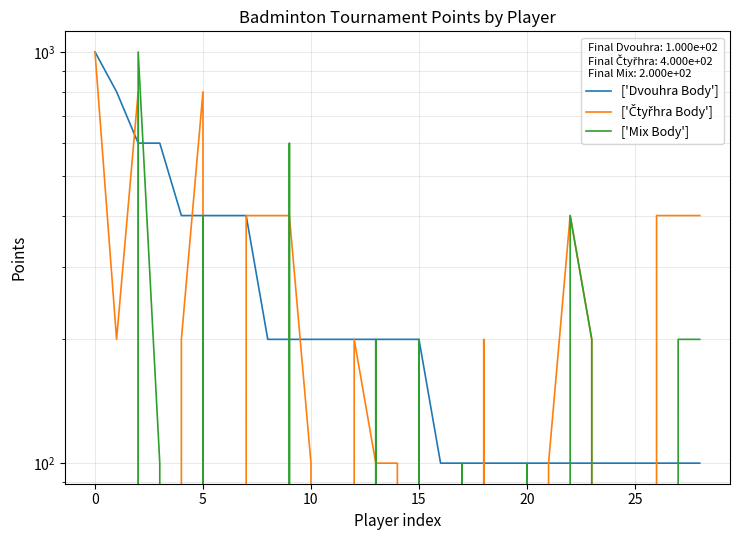

The value of ['Mix Body'] at 10 is 100. True or false?

True